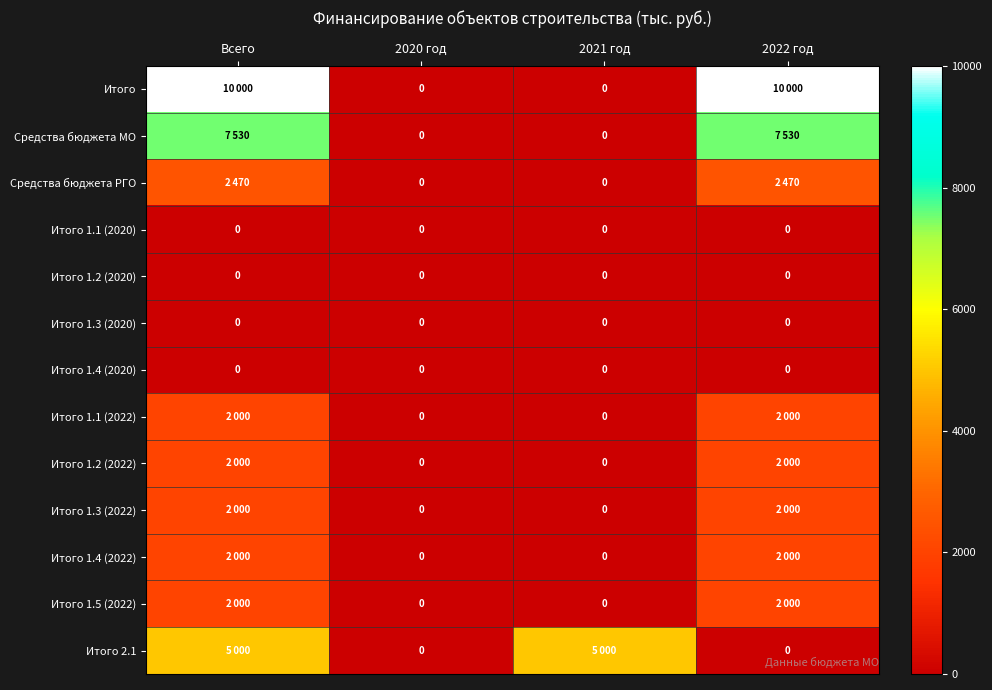

Is it true that Итого 1.2 (2020) equals 0 at 2021 год?

True